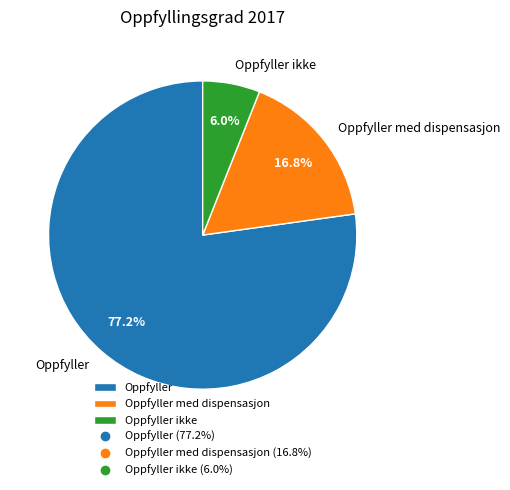

What percentage is NOT represented by Oppfyller med dispensasjon?

83.2%